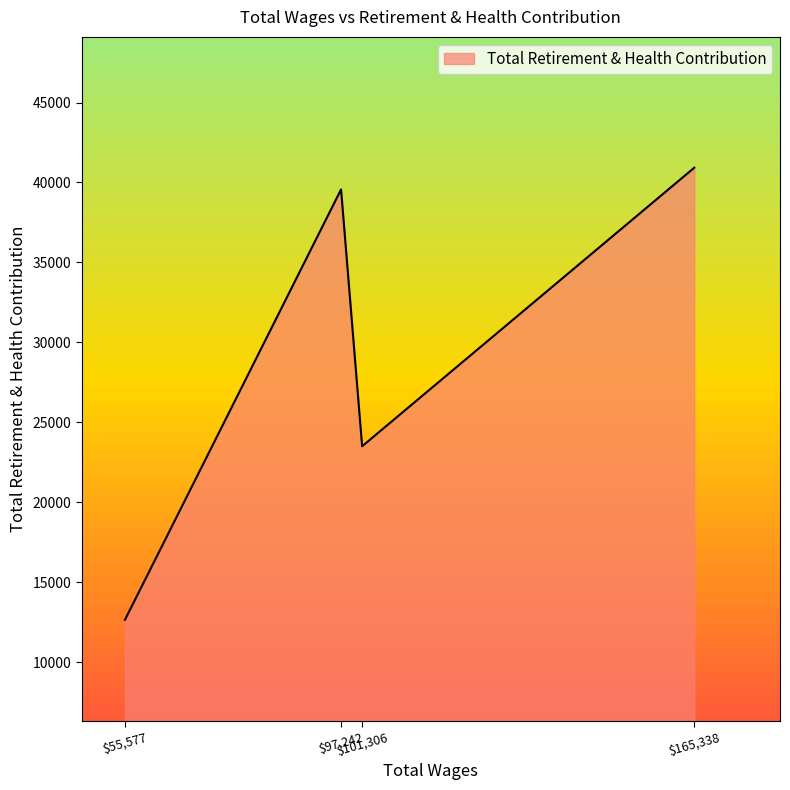

What is the average value?

29157